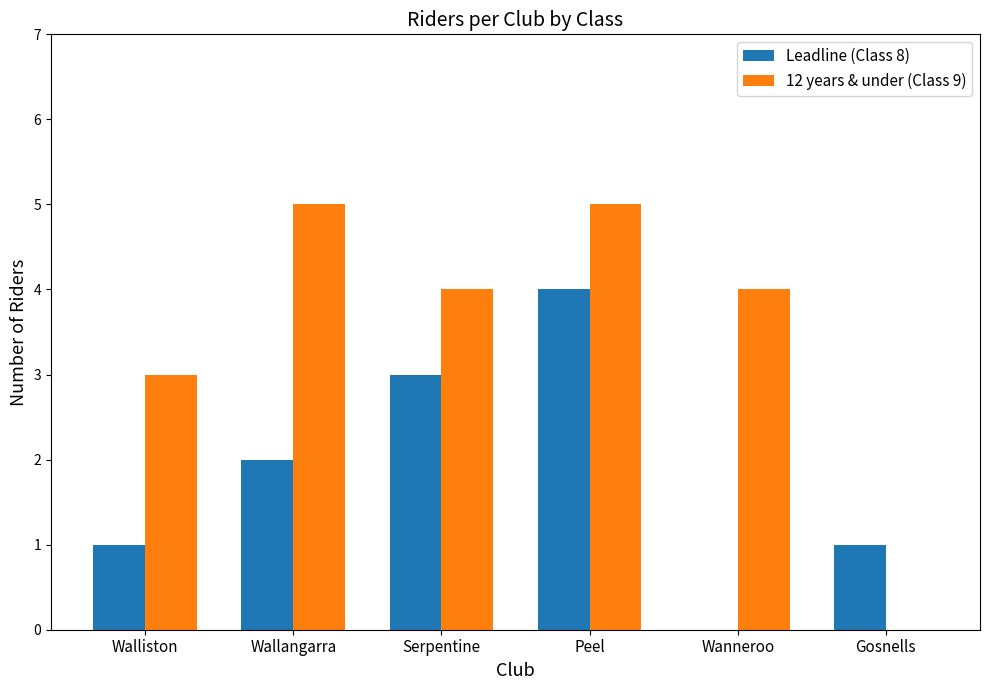

What is the sum of all 12 years & under (Class 9) values?

21